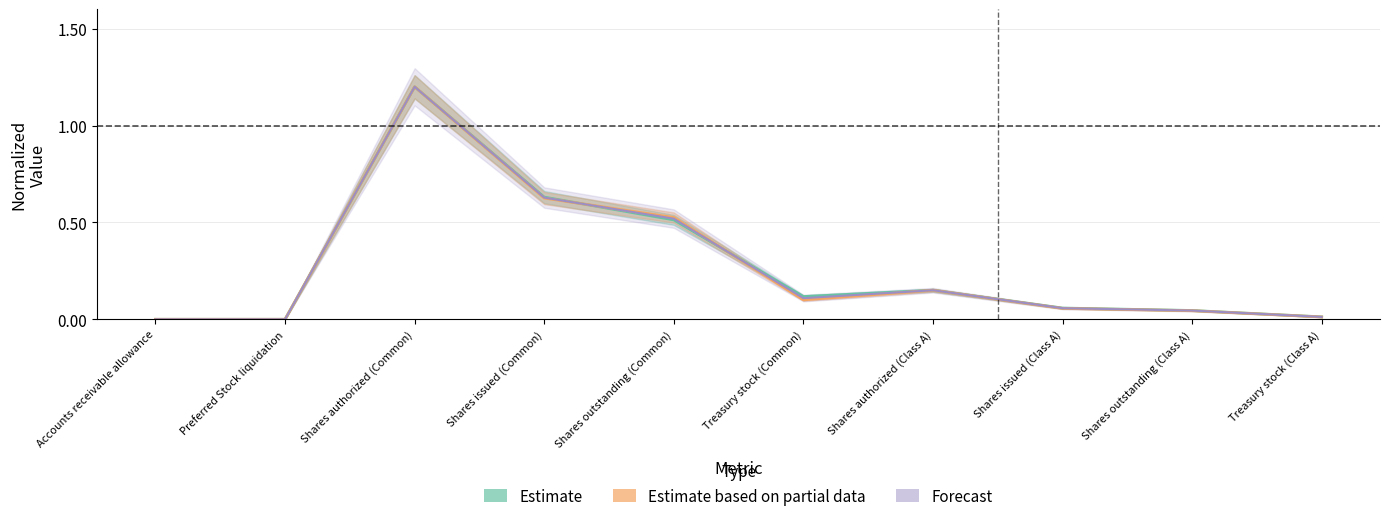

True or false: Estimate has a value of 0.1 at Shares issued (Class A).

False